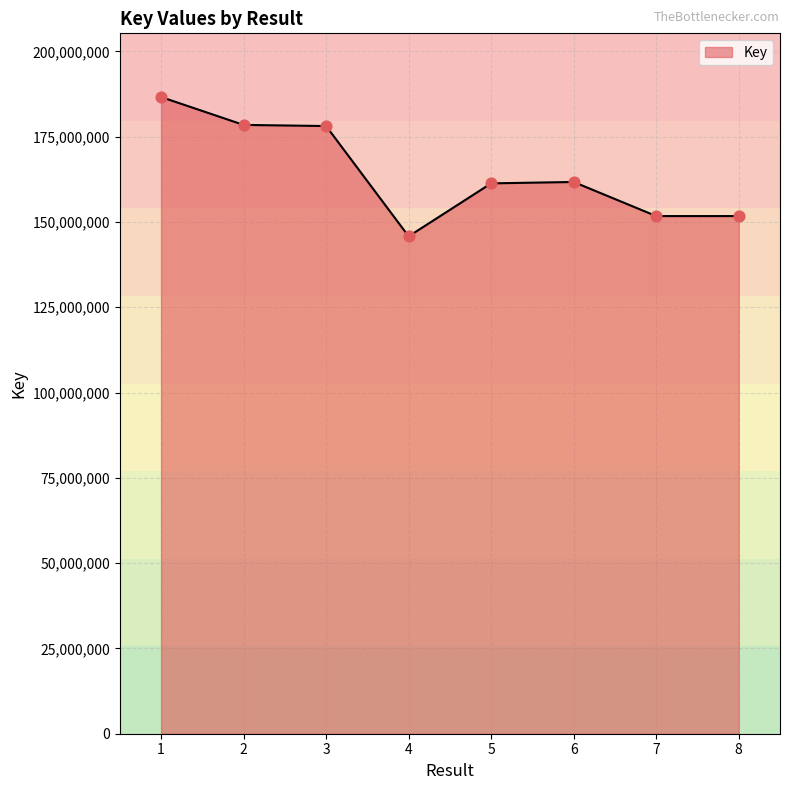

What is the change in value from 4 to 8?

+5936875